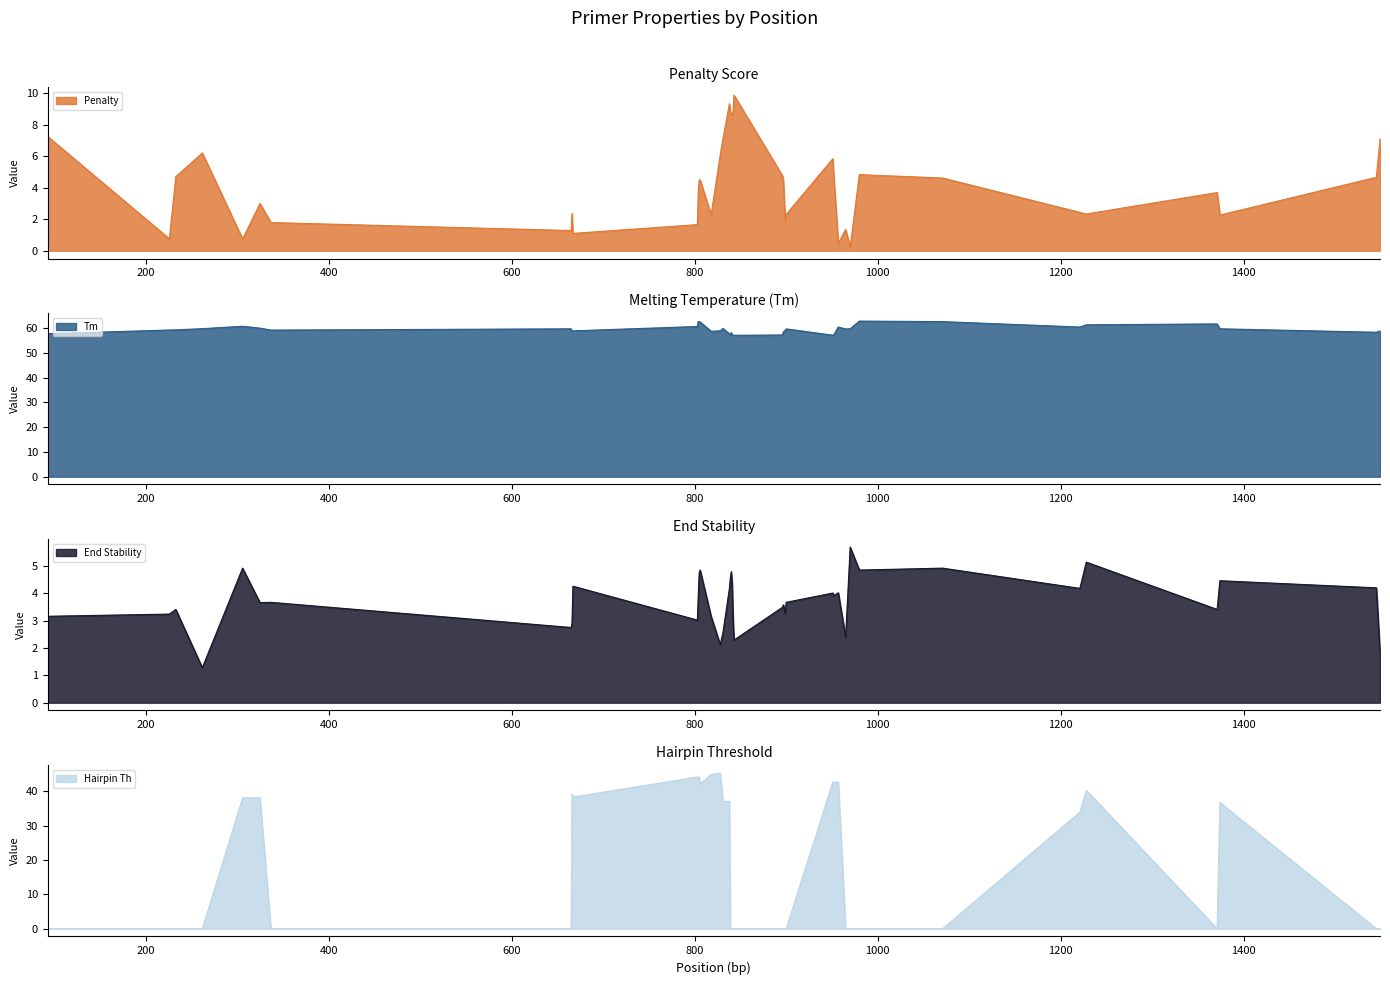

How many lines are shown in the chart?

4